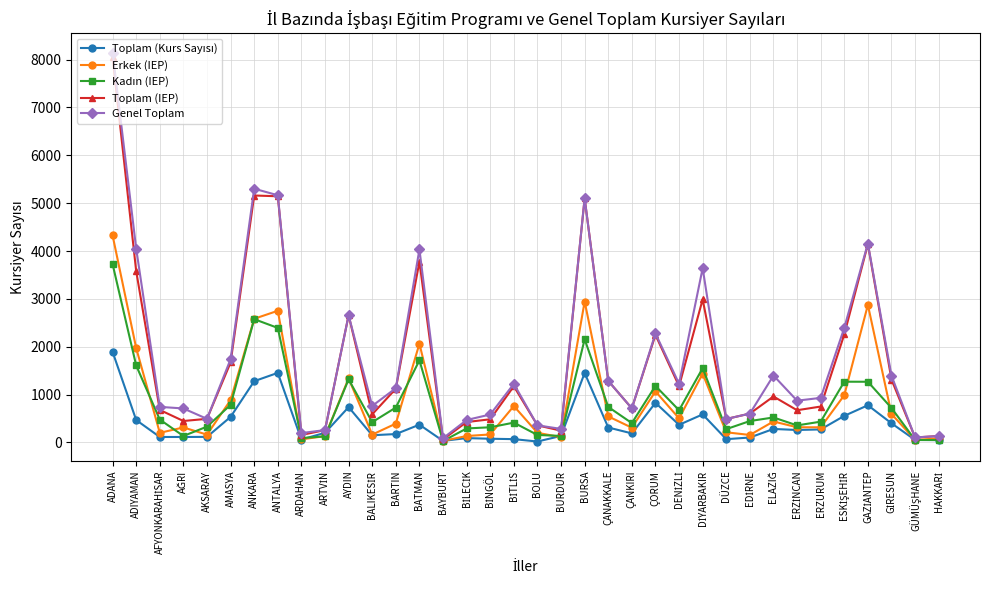

What is the sum of all Erkek (IEP) values?

31591